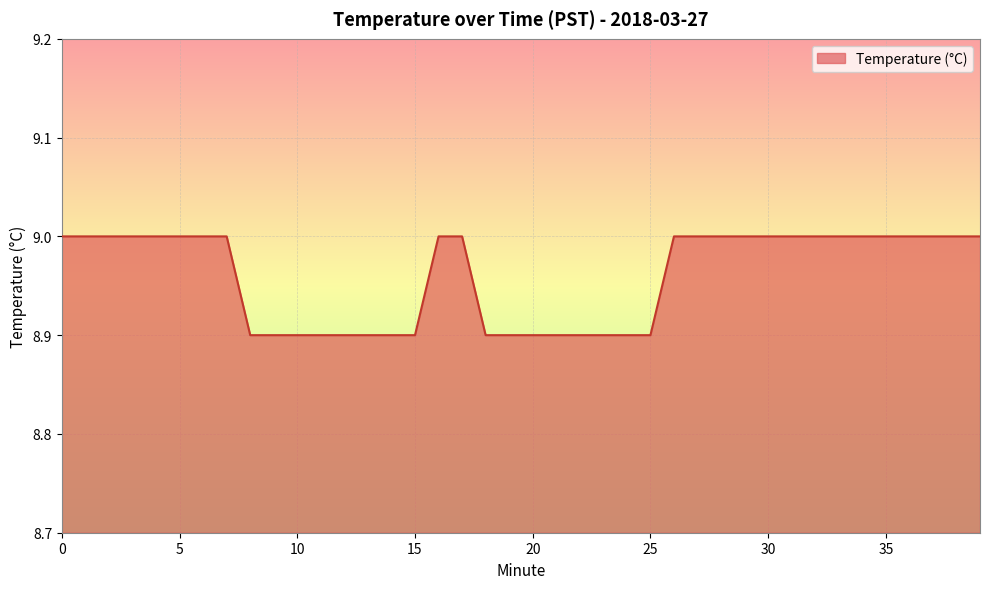

What is the minimum value shown in the chart?

8.9